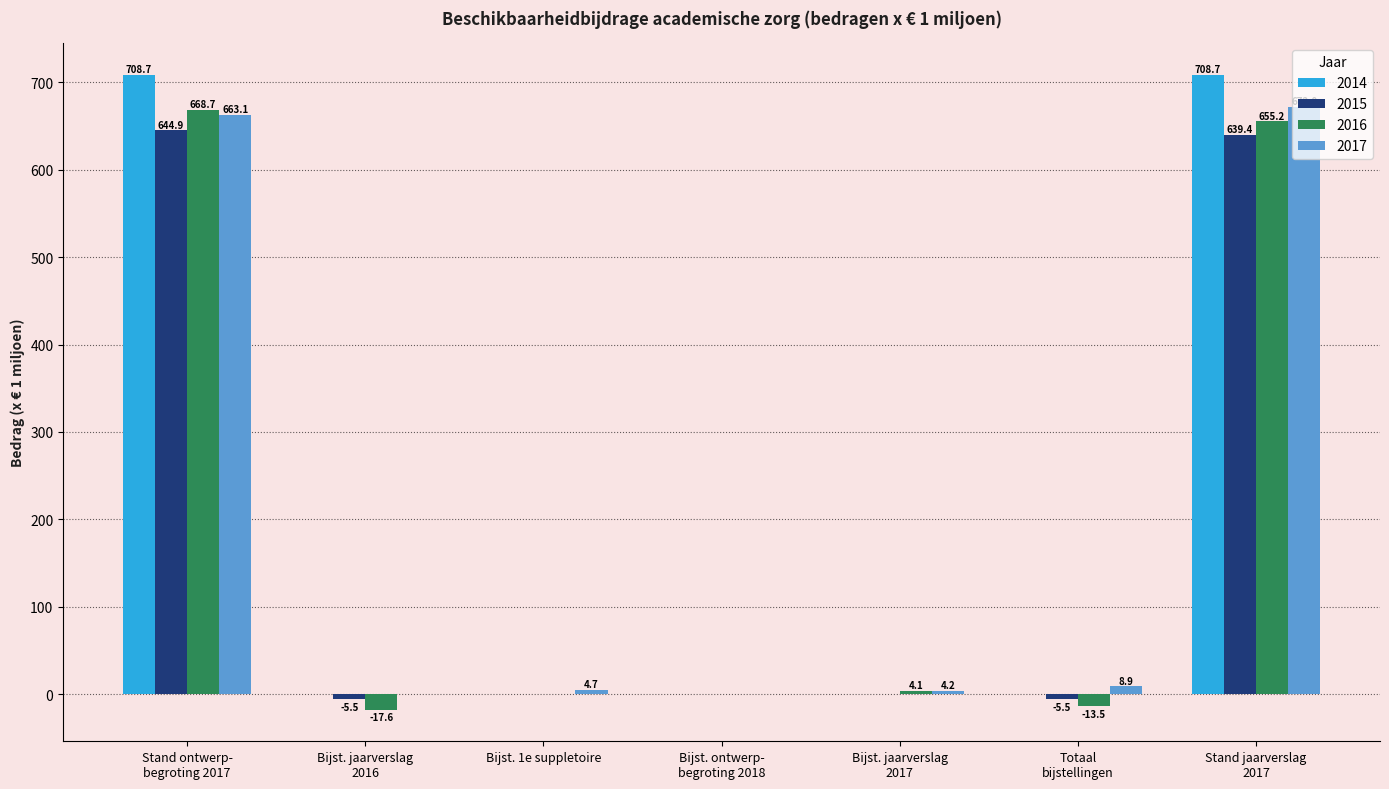

What are all the series names shown in the legend?

2014, 2015, 2016, 2017